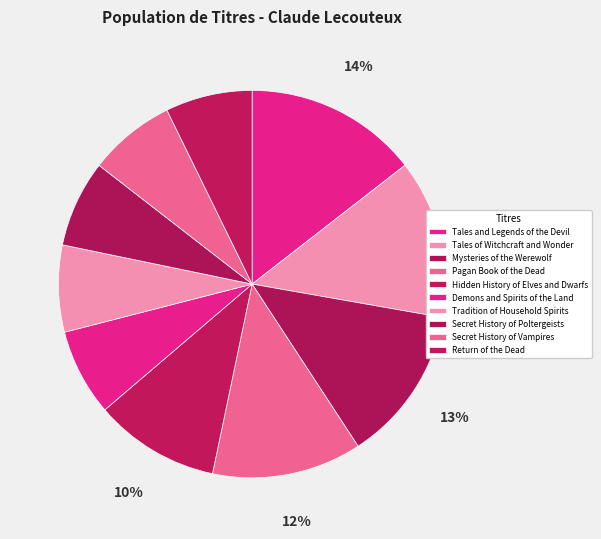

What percentage is NOT represented by Tales of Witchcraft and Wonder?

86.7%